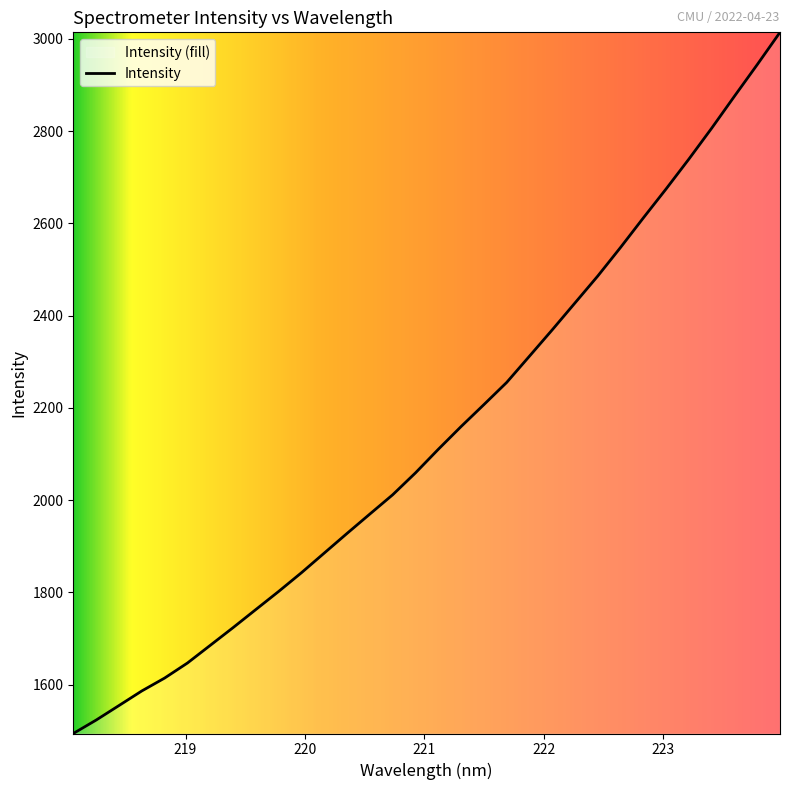

What is the value of the 19th point from the left?

2207.0